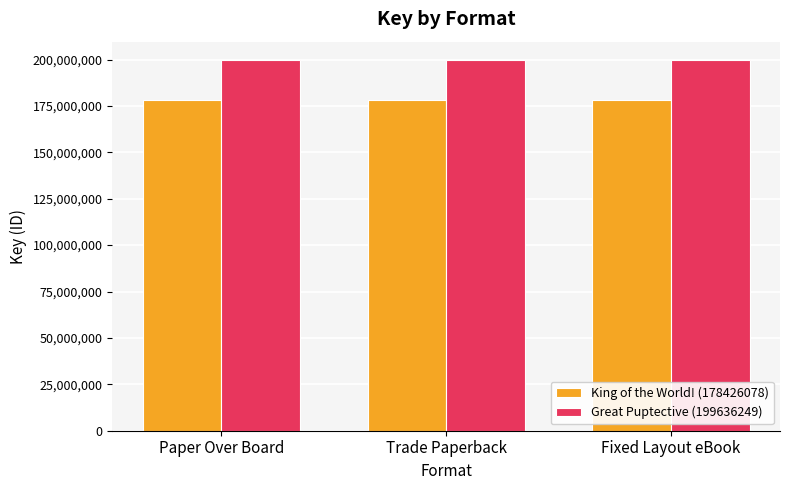

What position from the left is Trade Paperback?

2